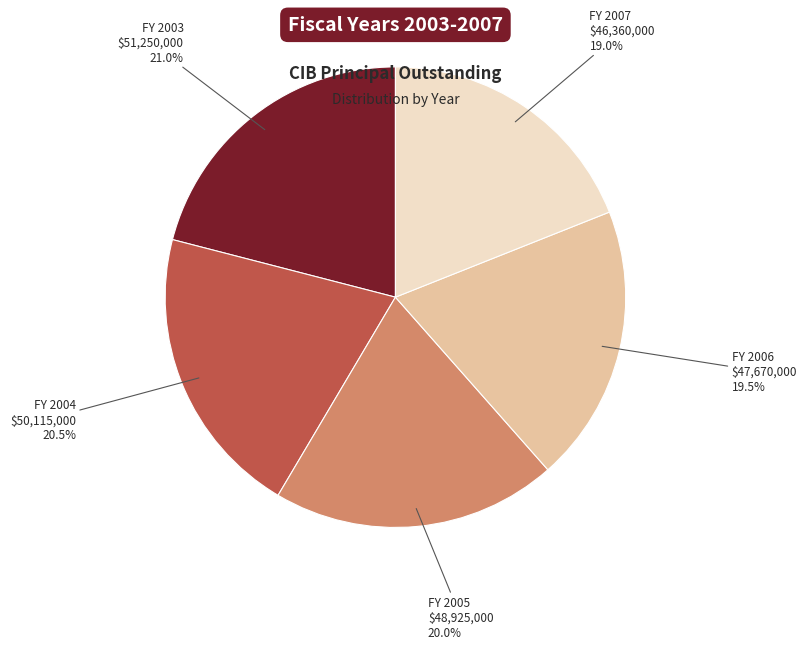

Does any single category account for the majority?

No